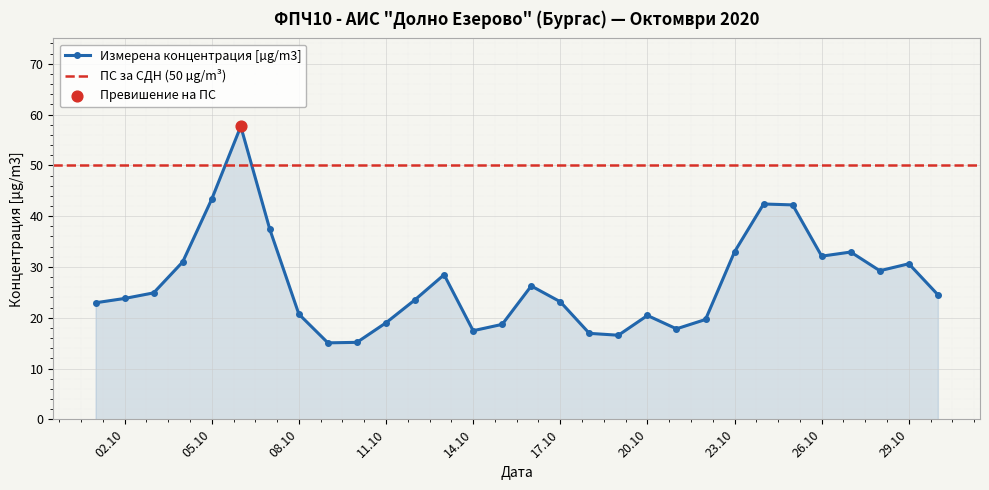

What is the change in value from 2020-10-12 to 2020-10-21?

-5.7